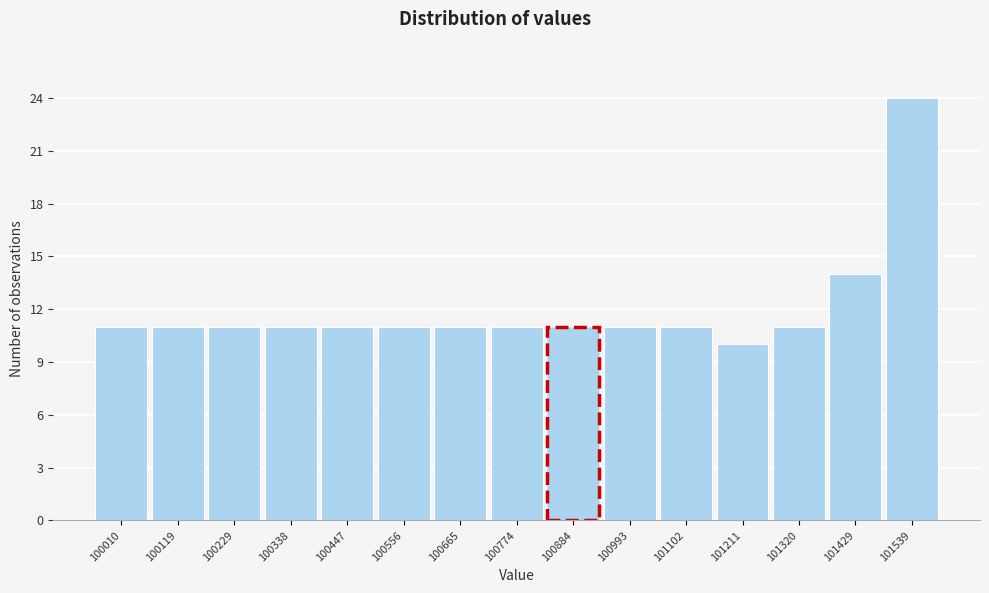

Reading left to right, what are all the values shown in this chart?

11	11	11	11	11	11	11	11	11	11	11	10	11	14	24